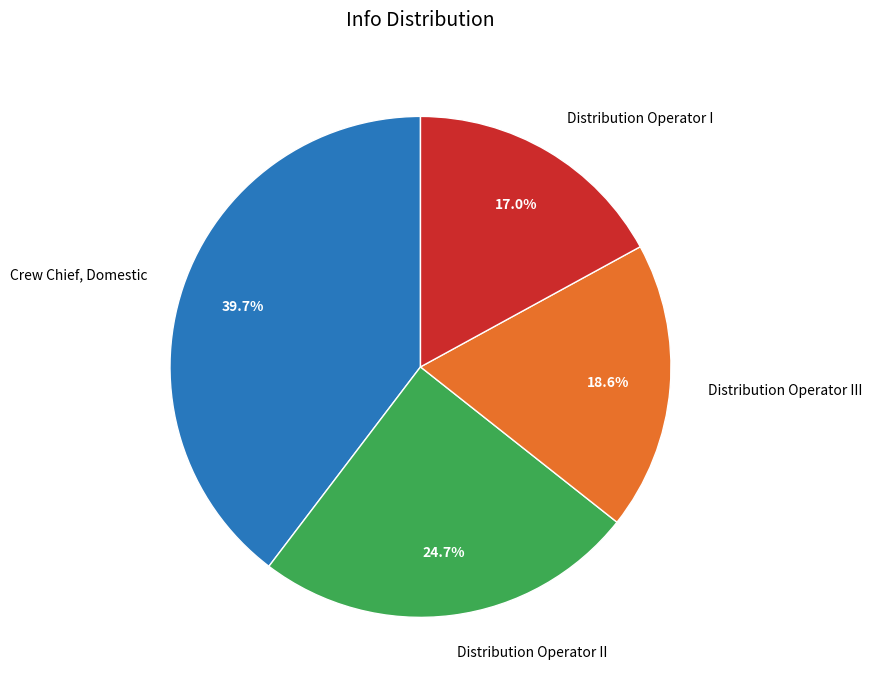

Between Distribution Operator II and Distribution Operator I, which is larger?

Distribution Operator II